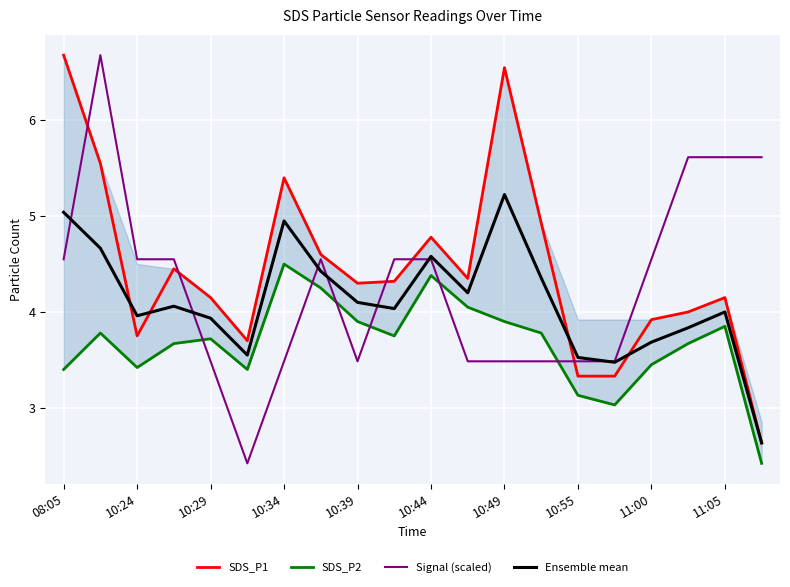

True or false: Signal (scaled) has a value of 2.1 at 08:05.

False